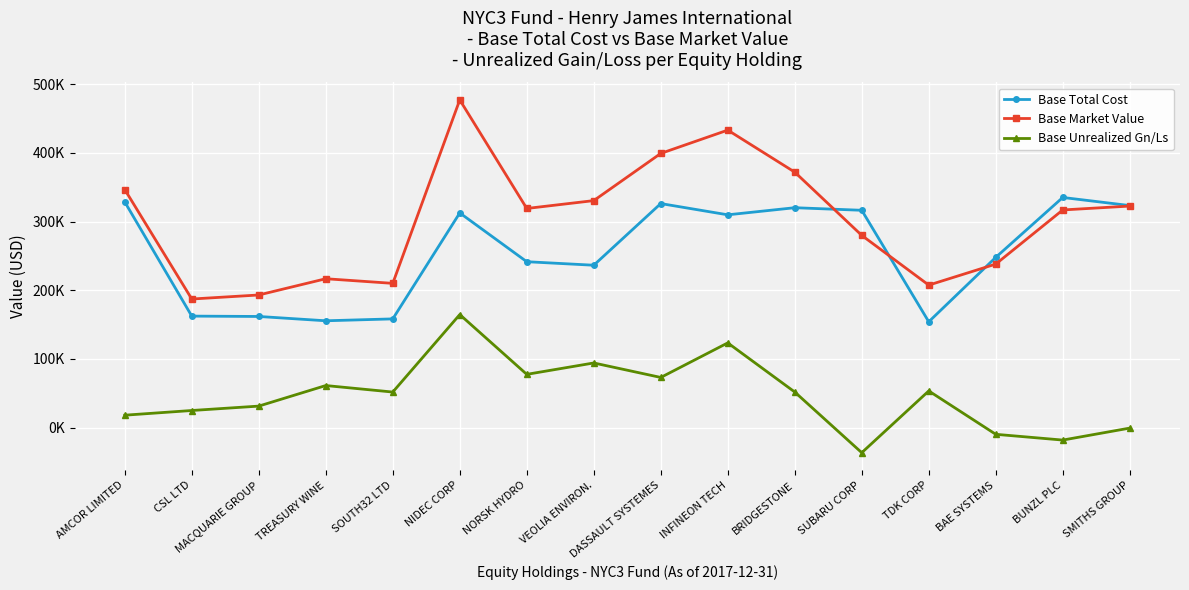

At BAE SYSTEMS, list the series in order from smallest to largest.

Base Unrealized Gn/Ls, Base Market Value, Base Total Cost